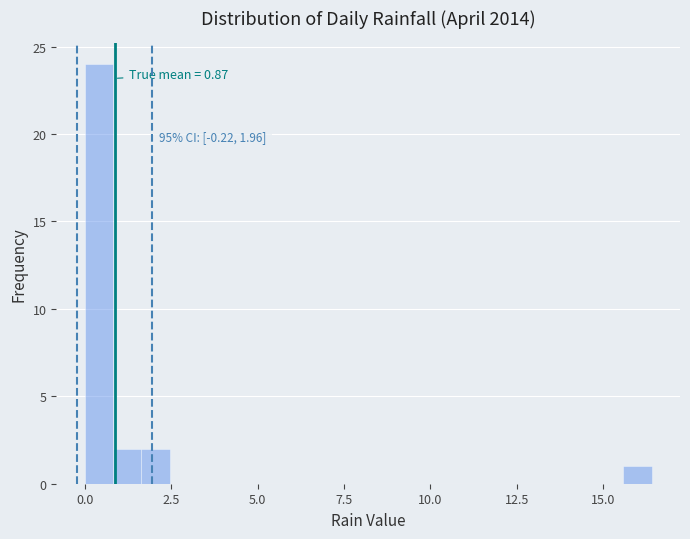

Around what value on the x-axis is the tallest bar? Give the approximate position of its centre, as read against the axis.

0.5